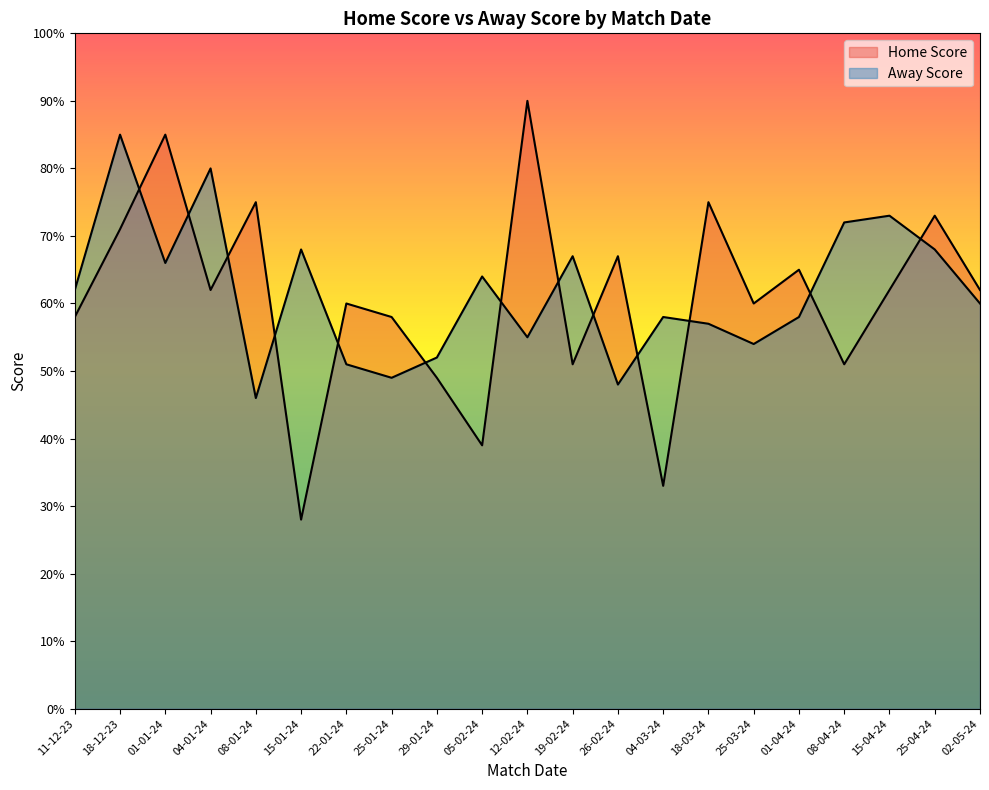

Count the number of categories in the chart.

21